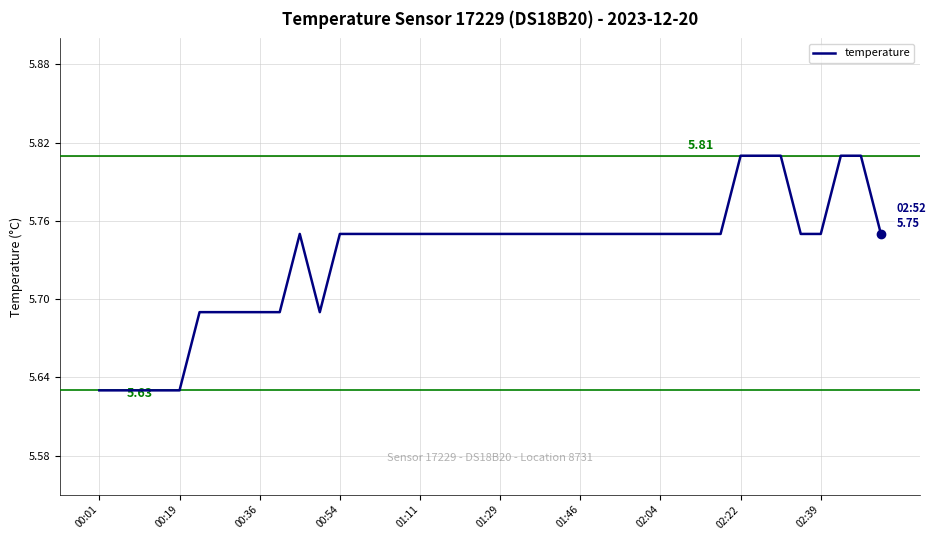

What is the value of the 11th point from the left?

5.8